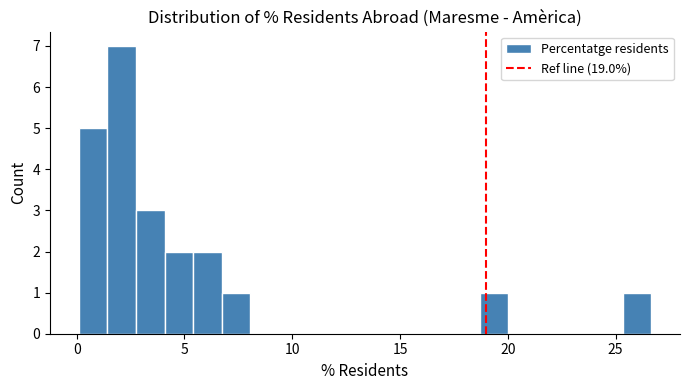

Around what value on the x-axis is the tallest bar? Give the approximate position of its centre, as read against the axis.

2.0